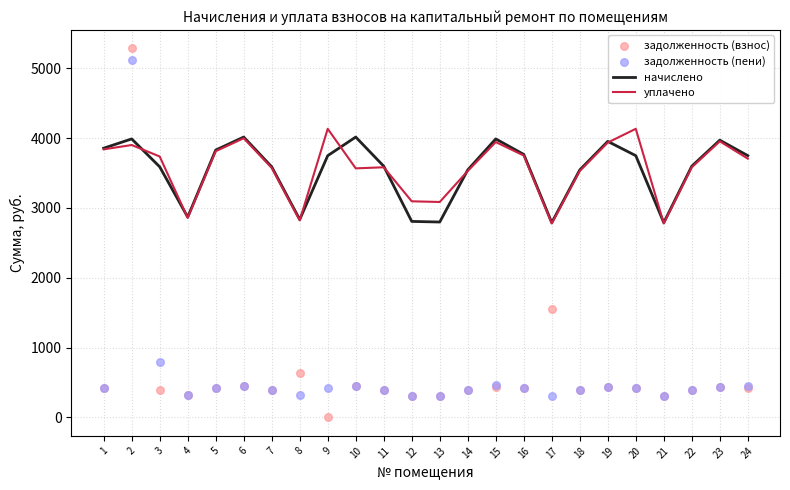

Is the value of уплачено at 22 greater than the value of задолженность (взнос) at 14?

Yes